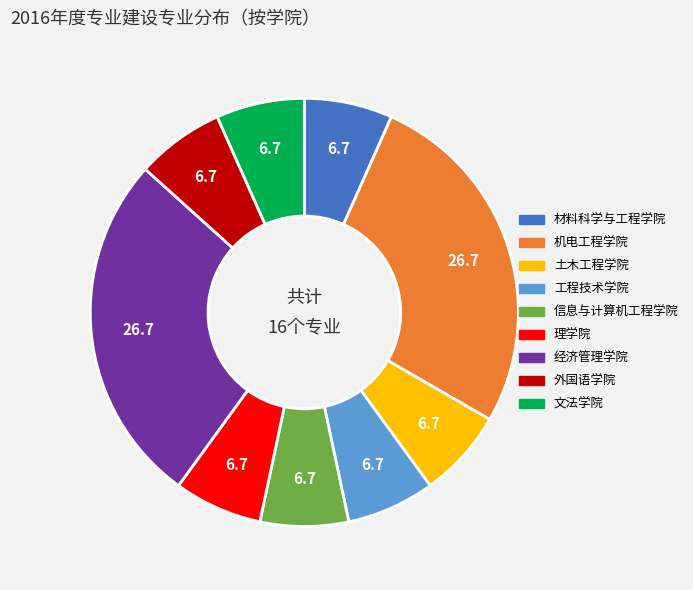

The 理学院 slice represents 7% of the pie. True or false?

True